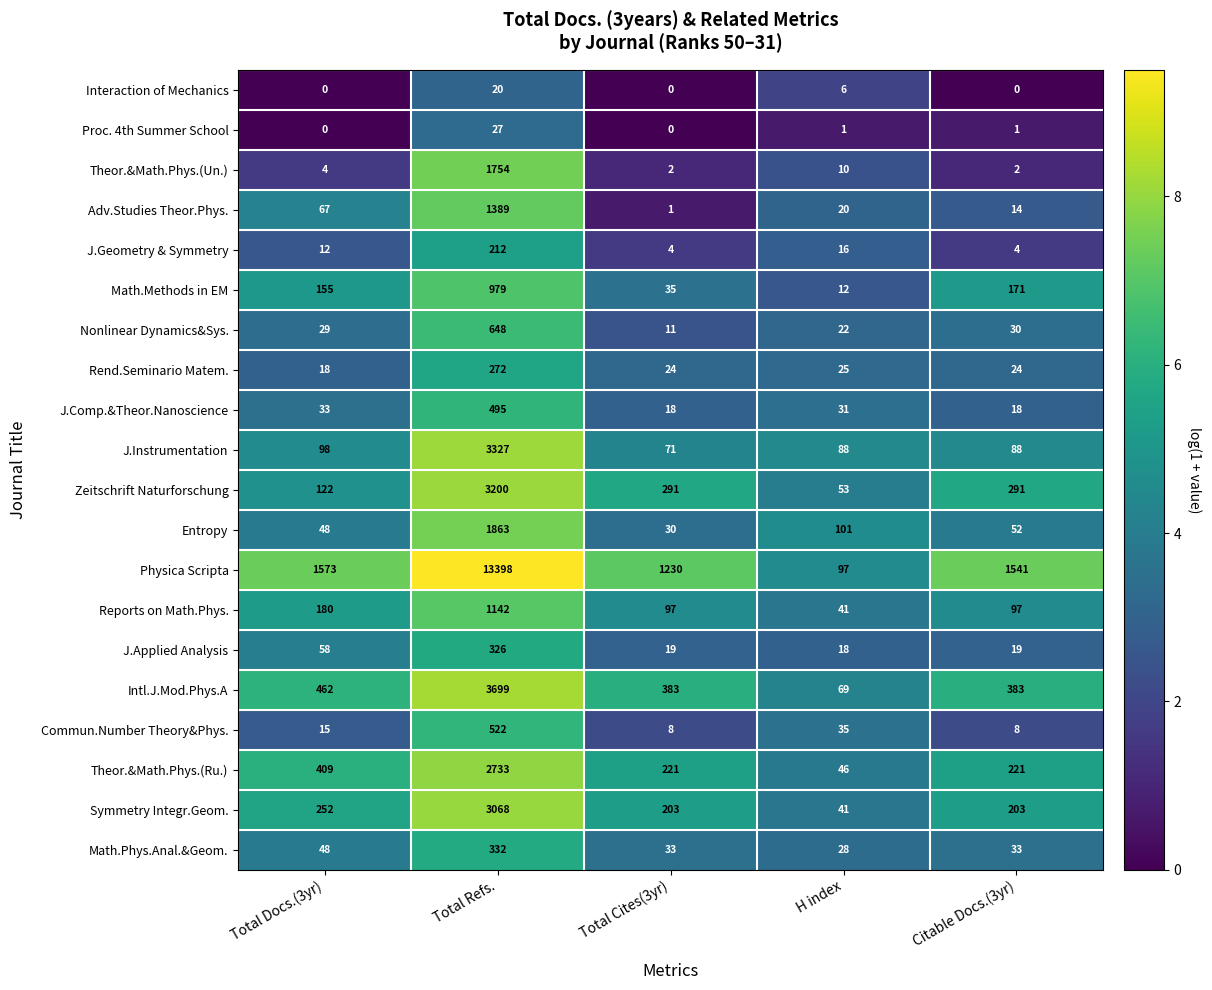

What is the greatest value displayed?

13398